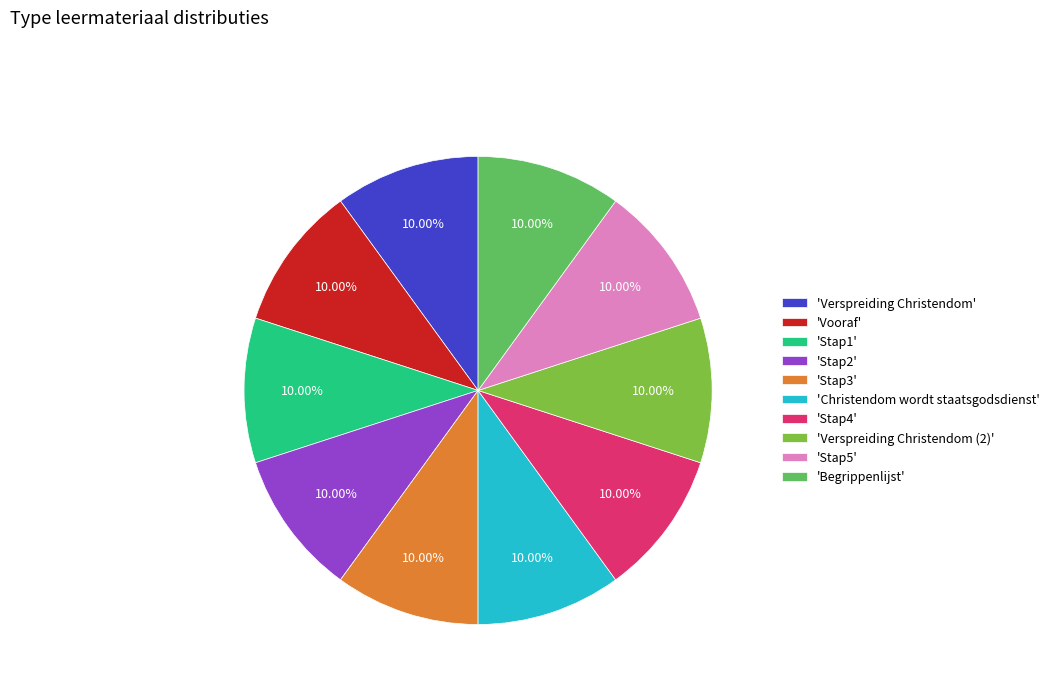

What is the ratio of the value at 'Christendom wordt staatsgodsdienst' to the value at 'Vooraf'?

1.0